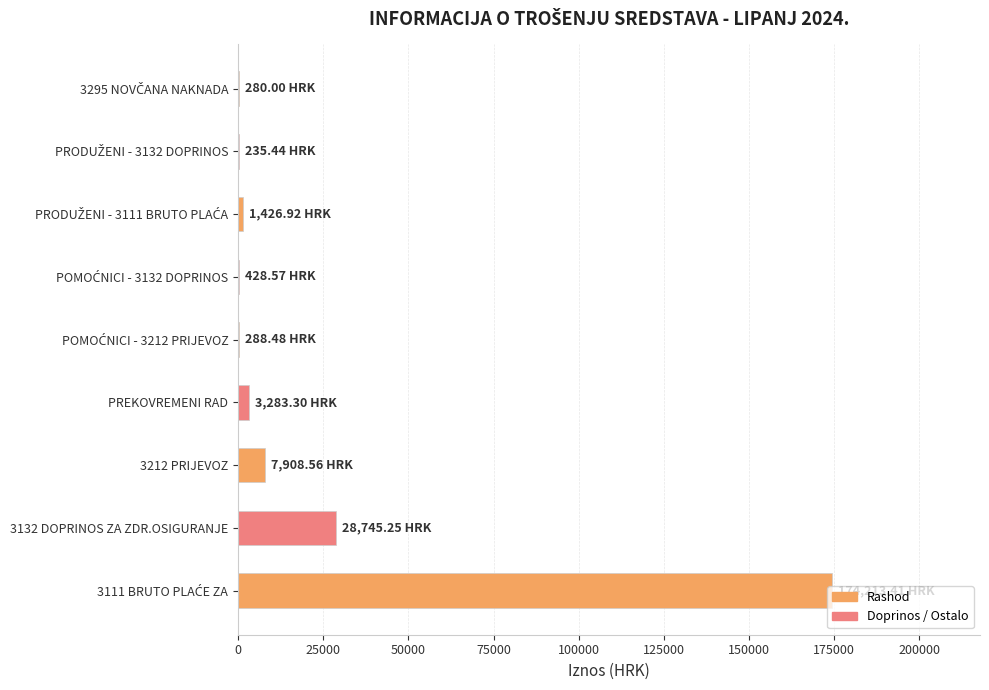

What is the sum of all values?

216809.9